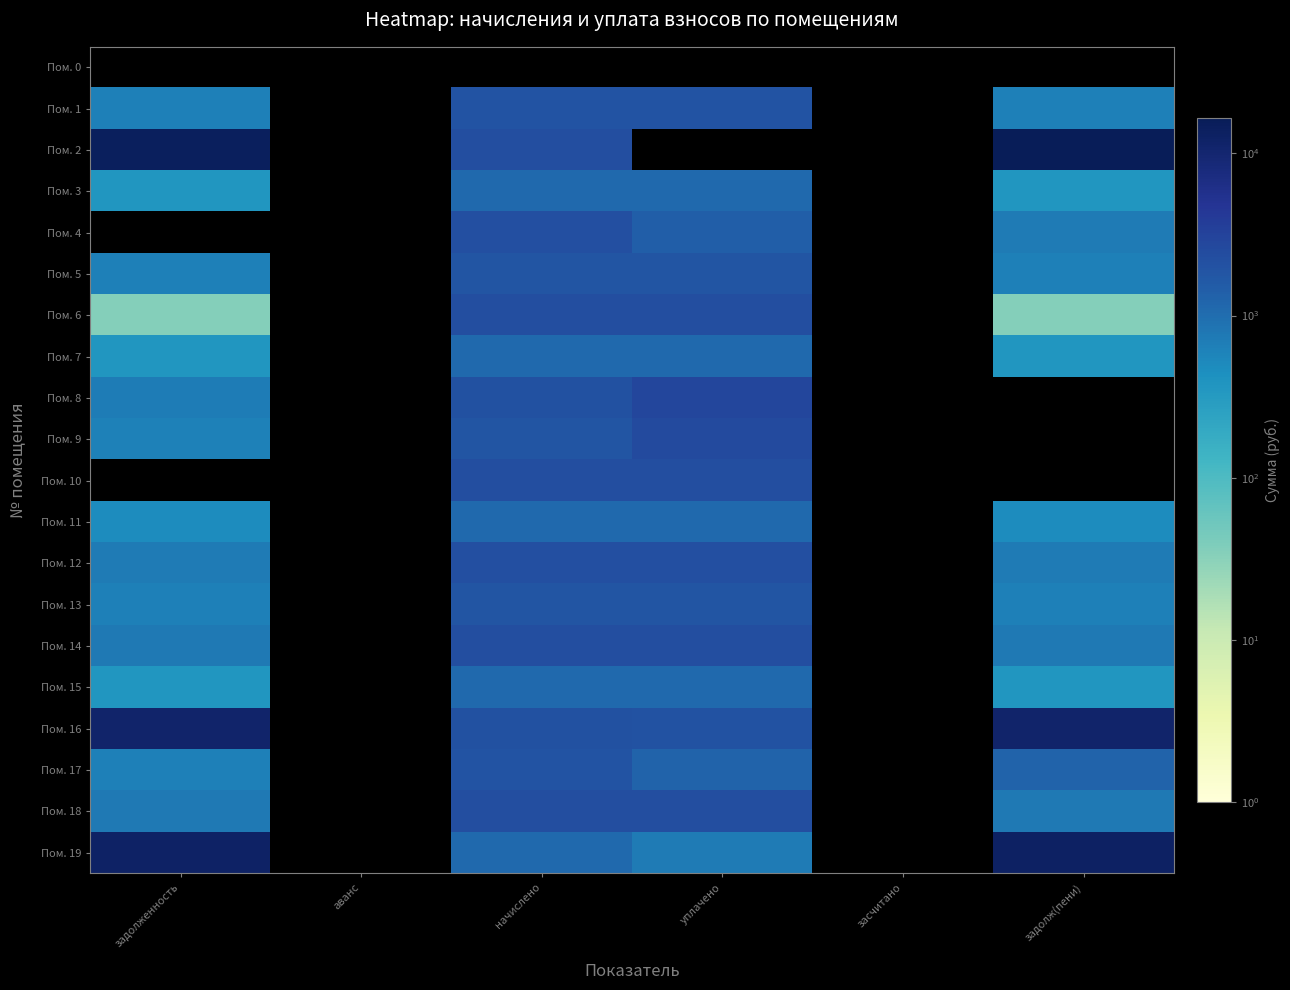

Which category has the lowest value across all series?

задолженность